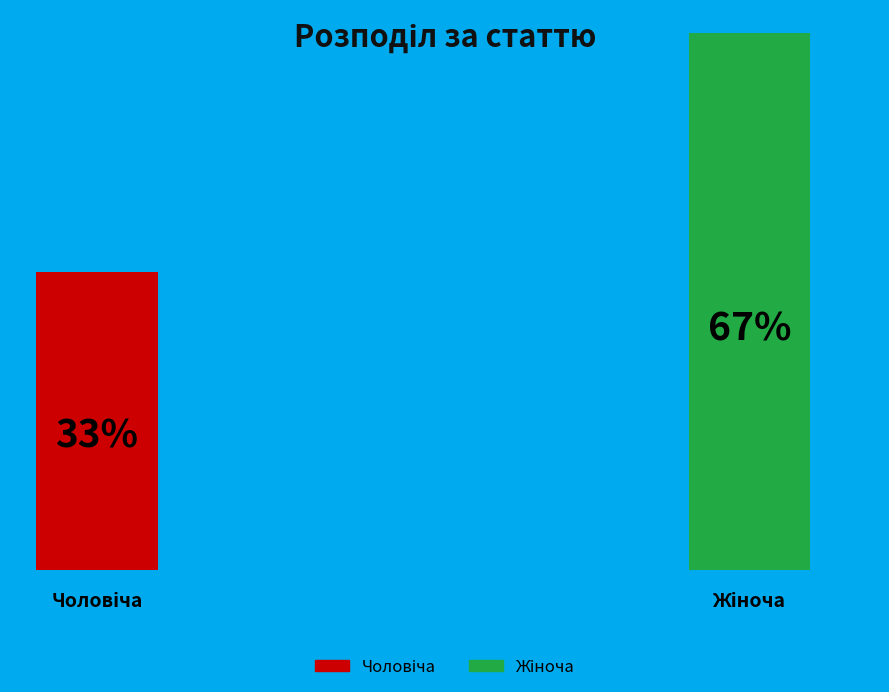

True or false: Жіноча accounts for 53% of the total.

False